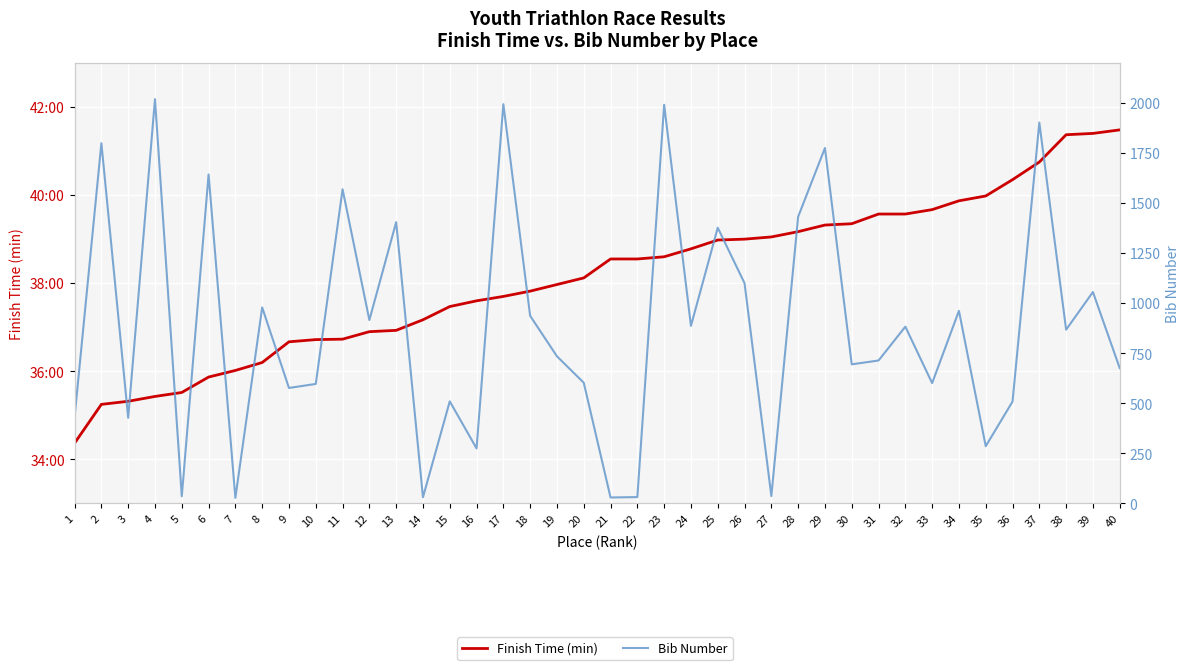

The value of Finish Time (min) at 31 is 39.6. True or false?

True